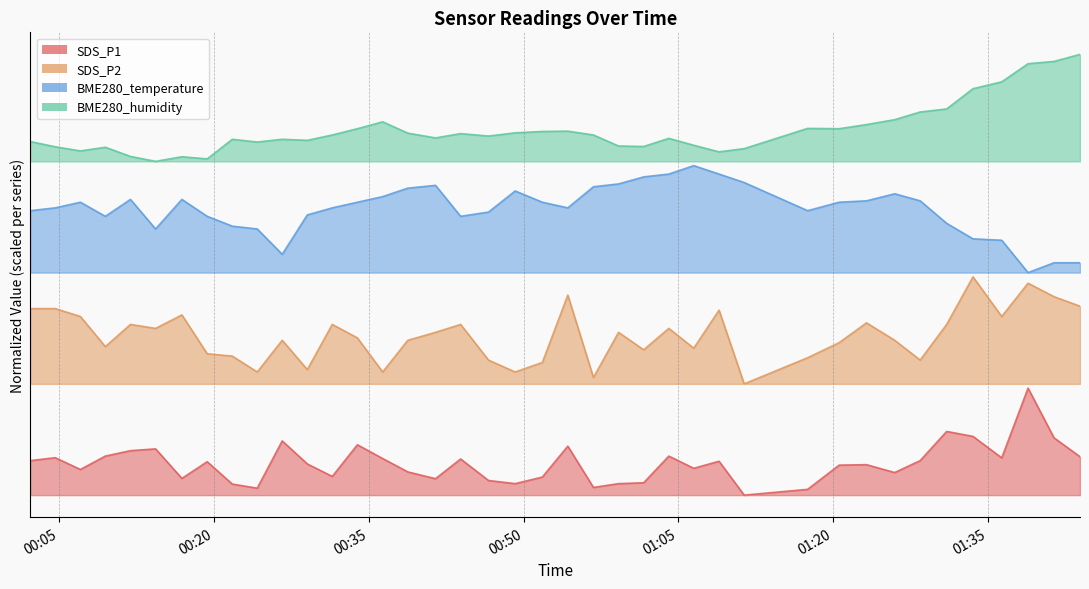

What is the total value across all series at 2022/10/27 00:38:47?

197.9